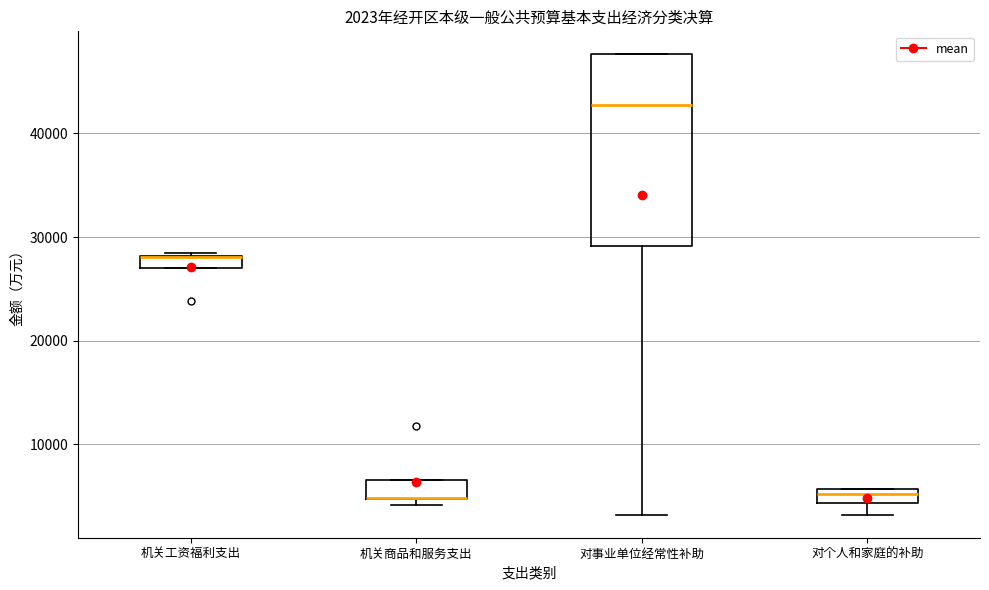

Which box is the tallest, from its lower edge to its upper edge?

对事业单位经常性补助